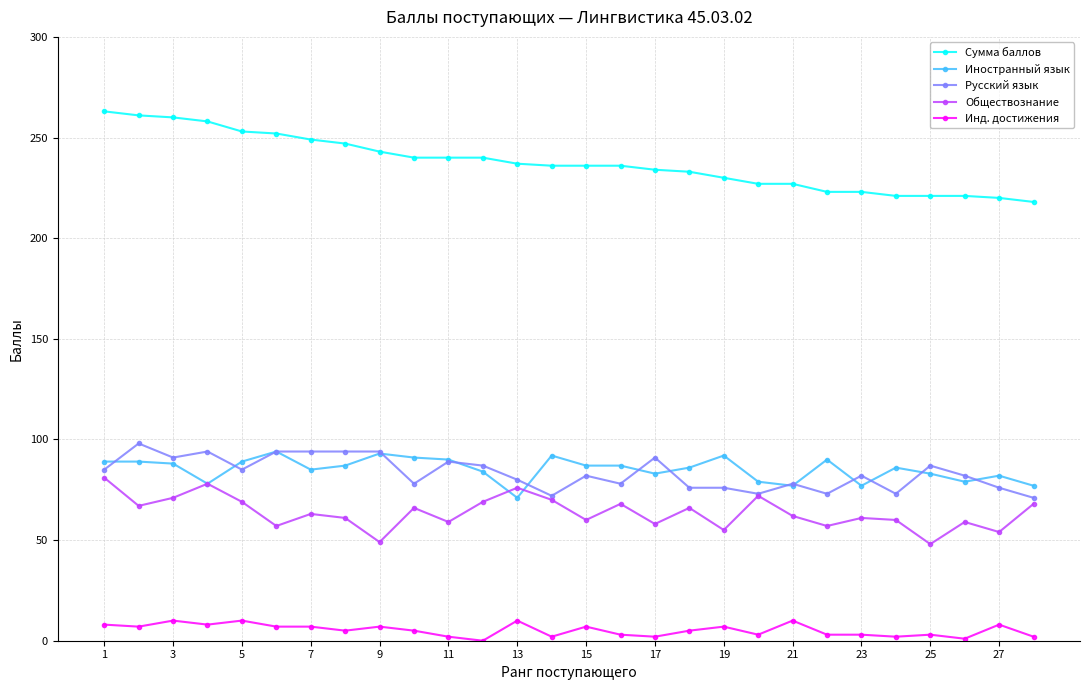

What is the sum of all Русский язык values?

2333